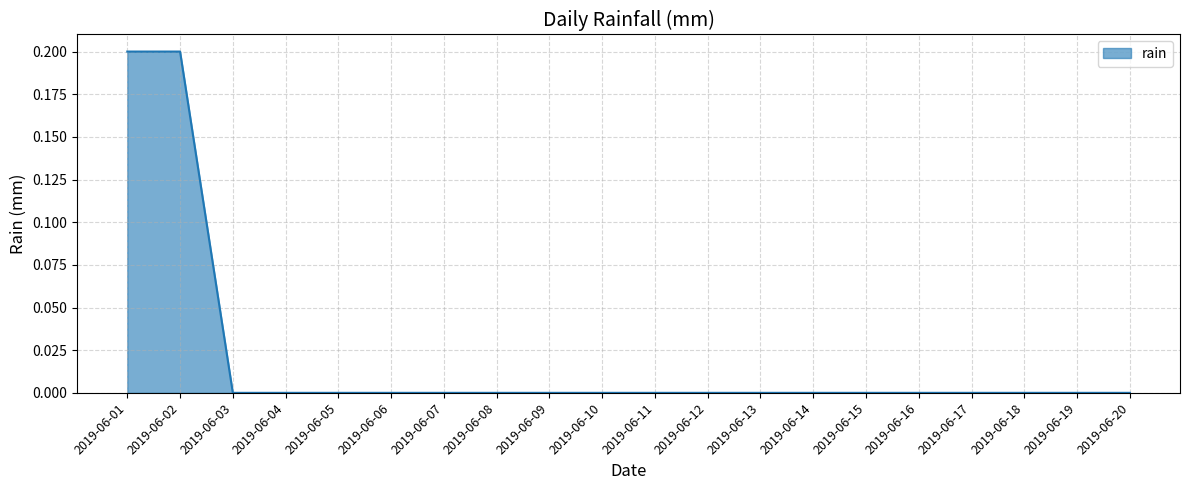

Is it true that the value at 2019-06-08 is 0.0?

True